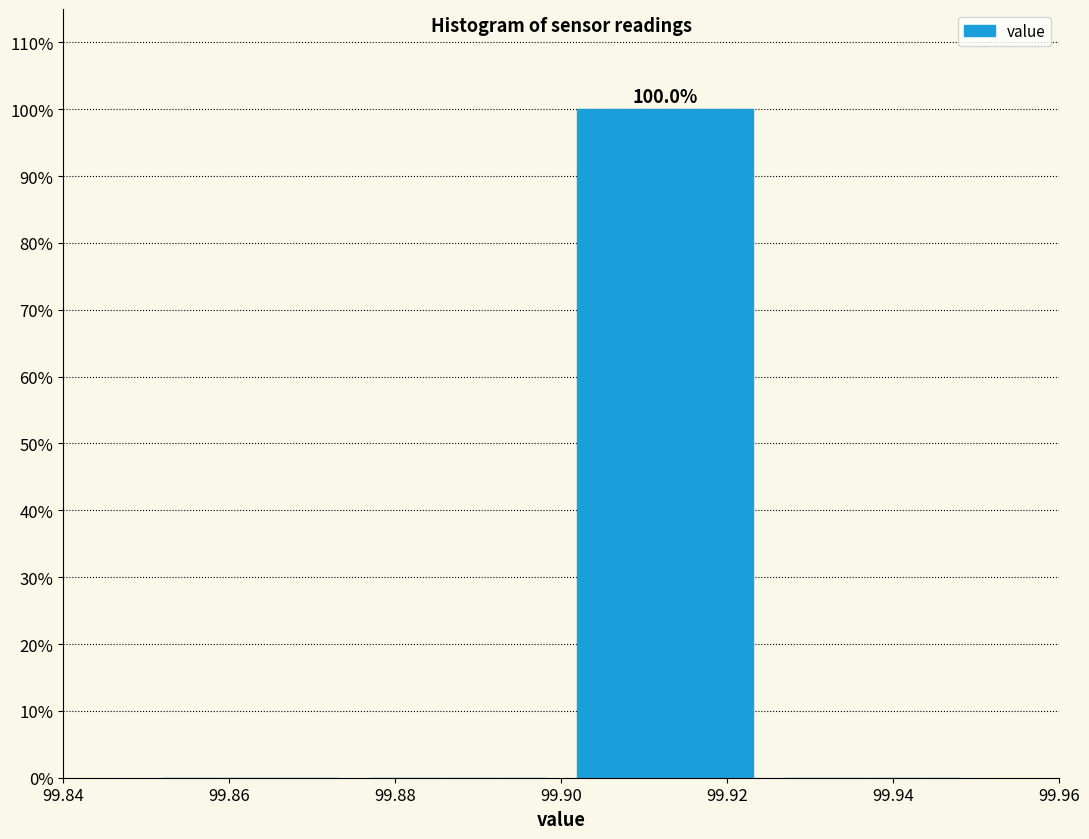

Reading left to right, extract all data points from this chart.

99.86=0	99.88=0	99.92=100	99.94=0